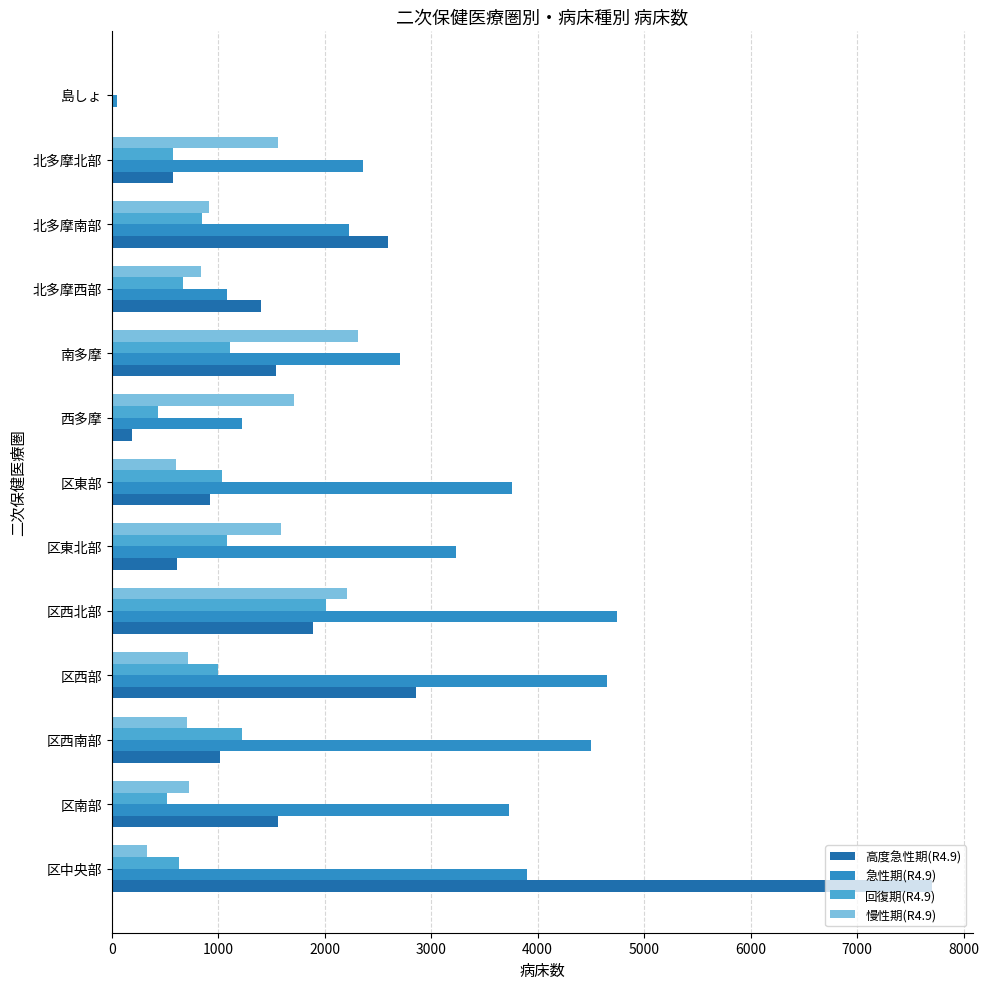

Which series changed the most between 区中央部 and 区西南部?

高度急性期(R4.9)